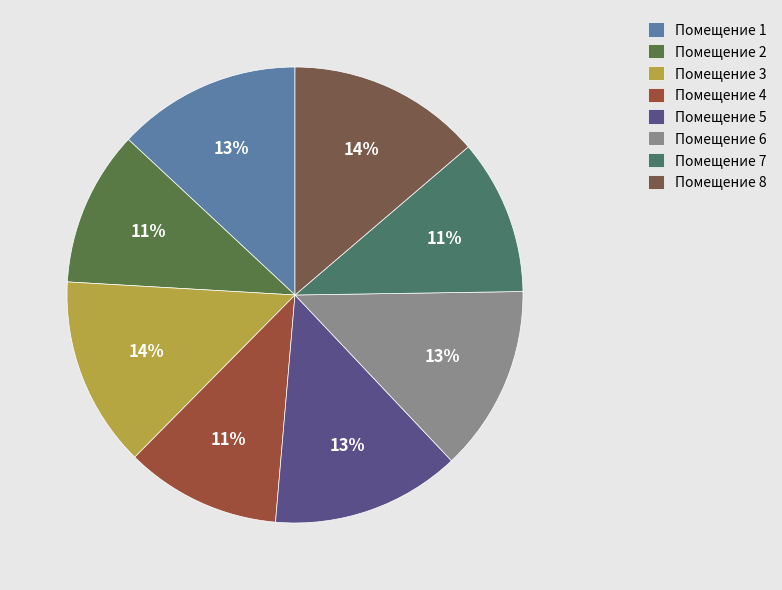

To the nearest percent, what is the difference between the largest and smallest slice percentages?

3%